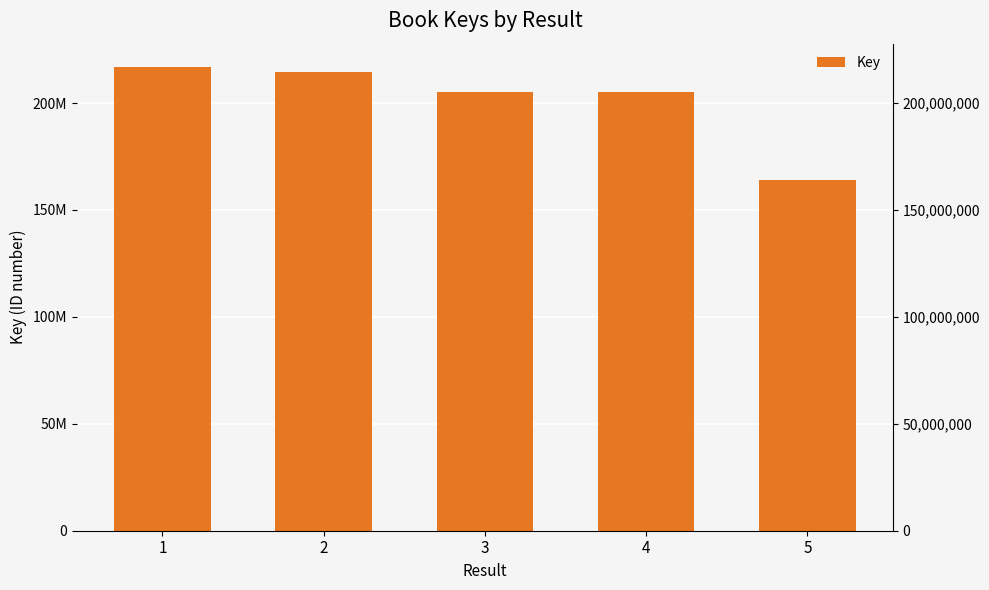

Reading left to right, list all the values displayed in this chart.

1=216944569	2=214439770	3=205188668	4=205188078	5=164076099